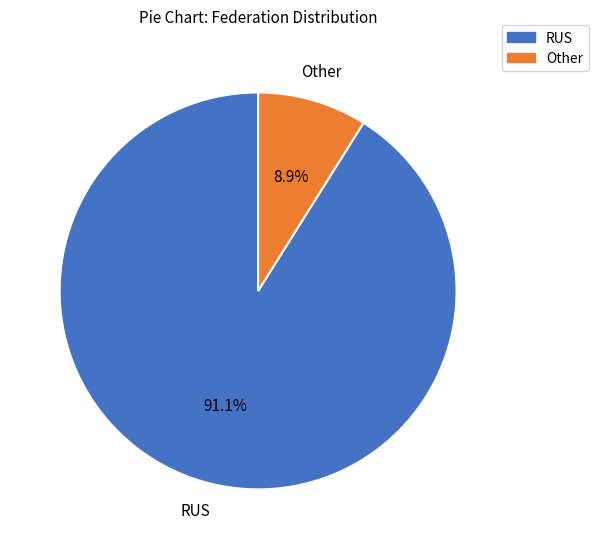

Which slice is the smallest?

Other